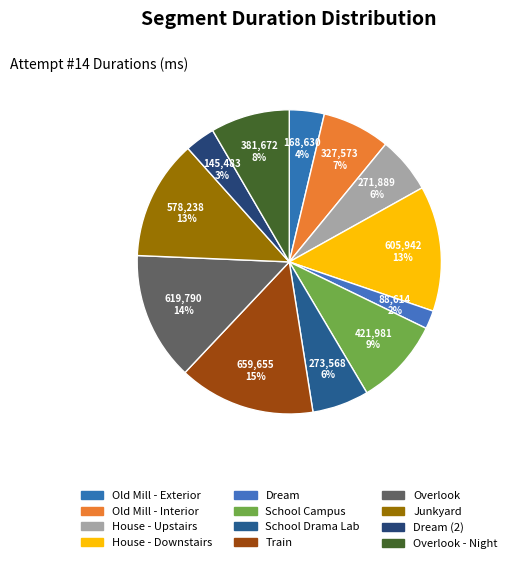

Which category has the biggest portion of the pie?

Train